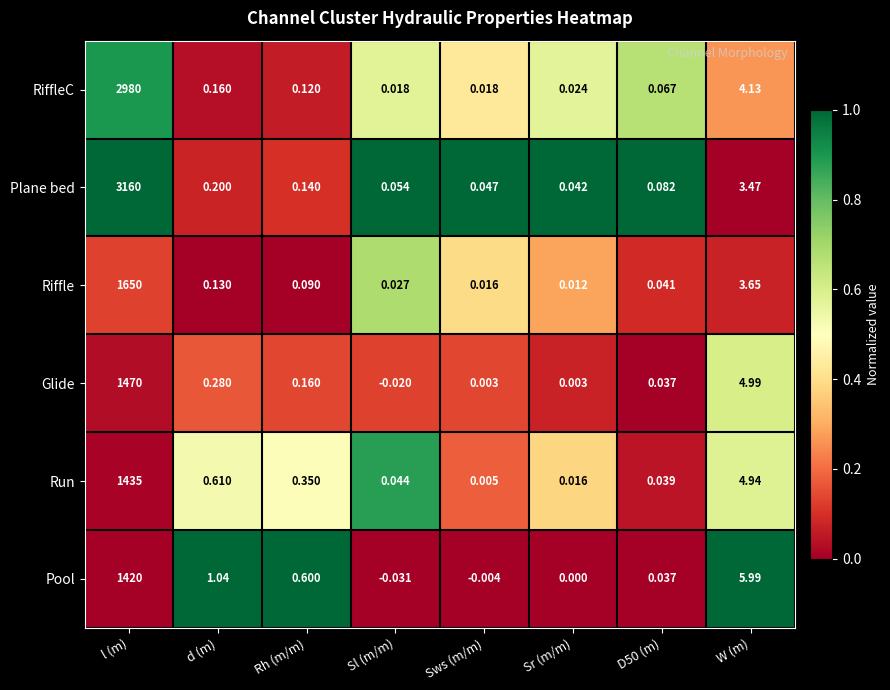

At Sl (m/m), list the series in order from smallest to largest.

Pool, Glide, RiffleC, Riffle, Run, Plane bed